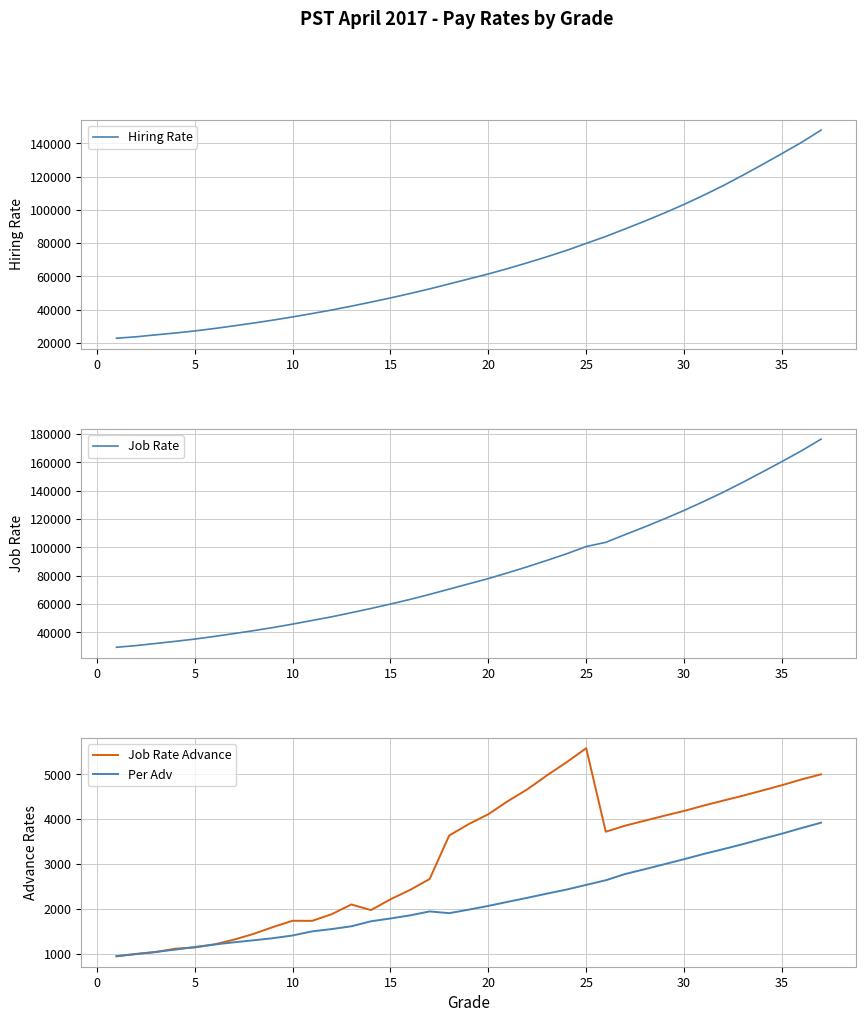

What is the highest value of the Job Rate series?

176472